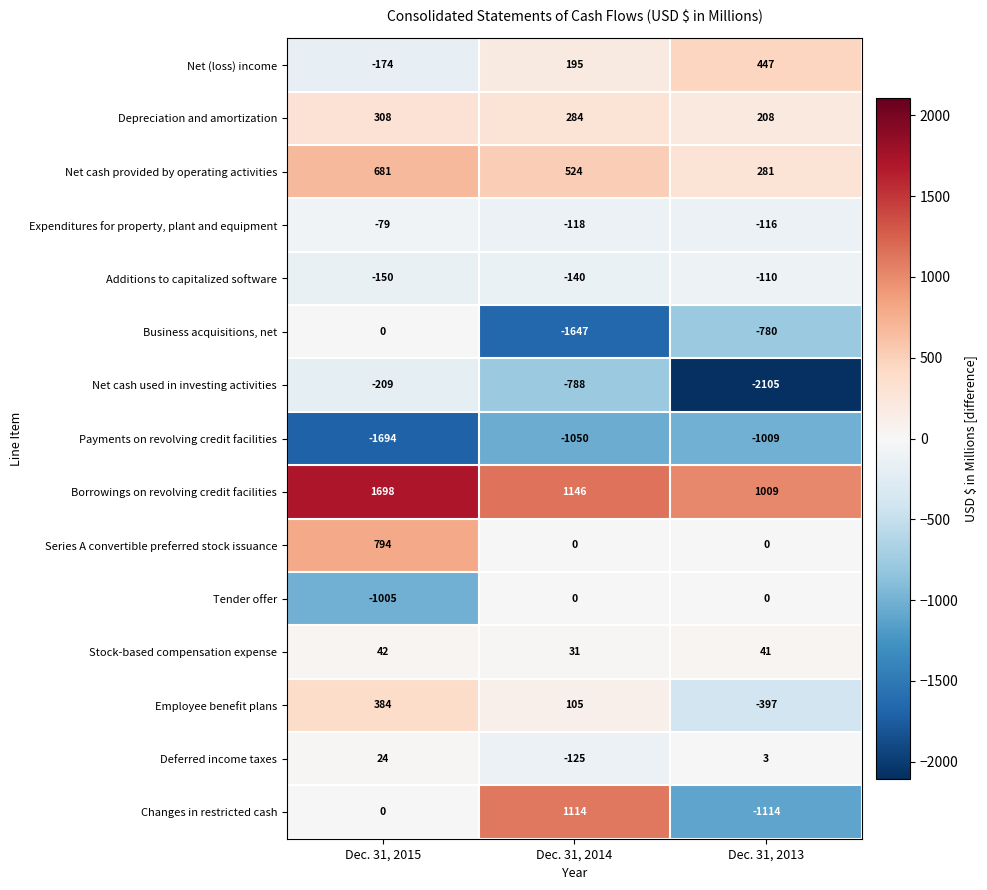

Which series has the largest total across all categories?

Borrowings on revolving credit facilities